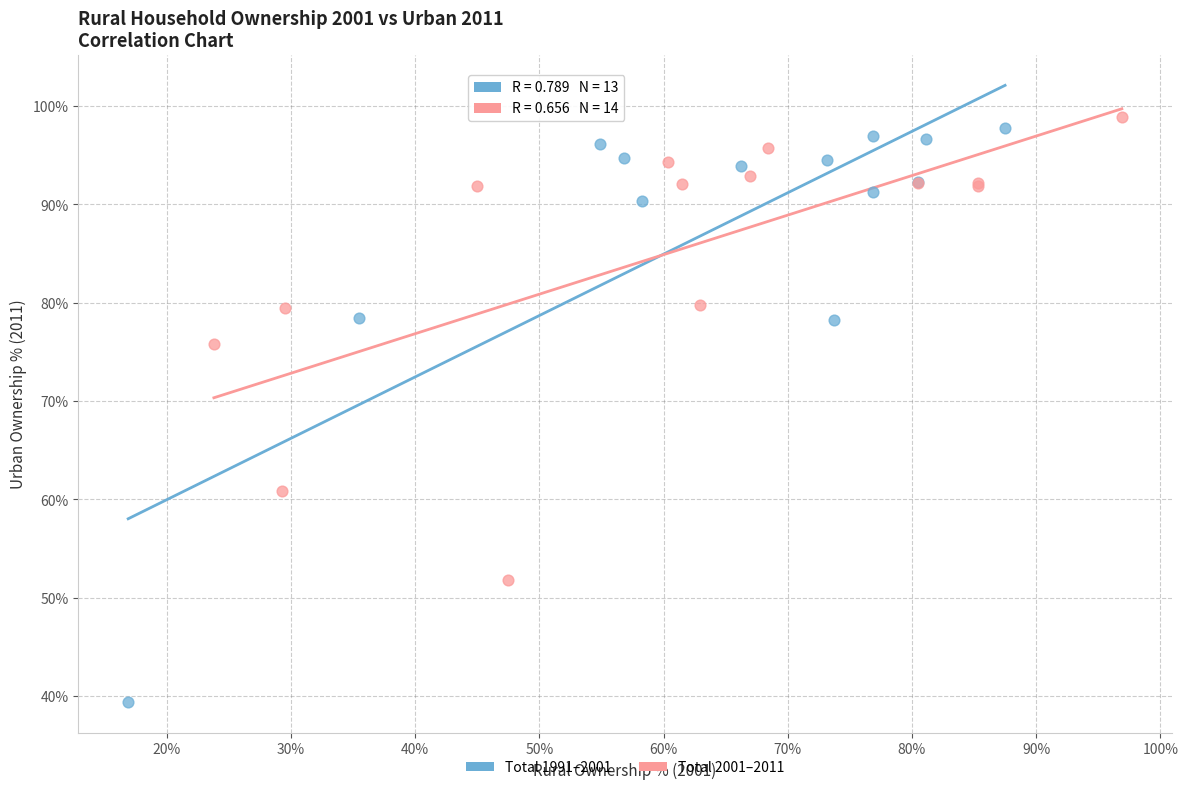

Which series has the largest Y range (max minus min)?

Total 1991–2001